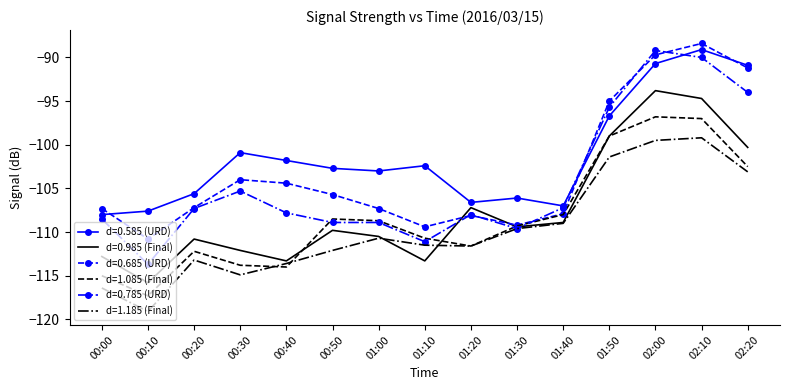

What position from the left is 01:50?

12